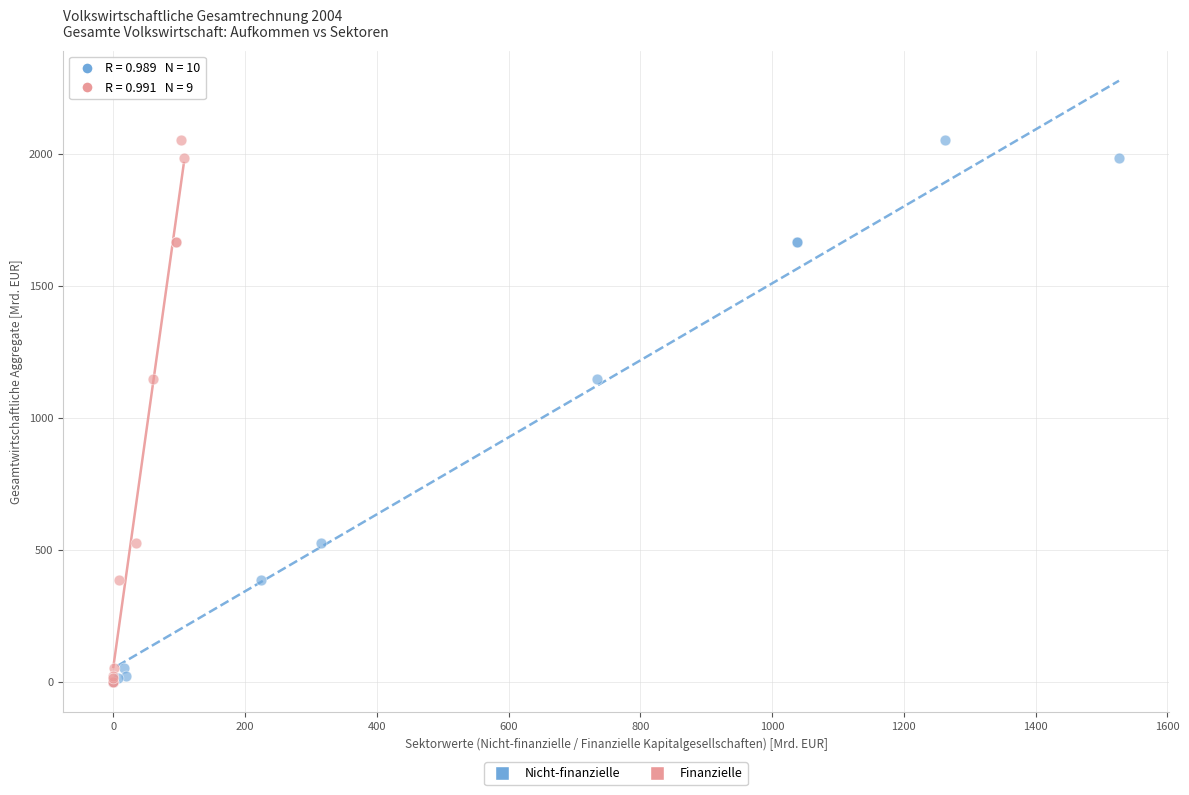

What are all the series names shown in the legend?

Nicht-finanzielle, Finanzielle